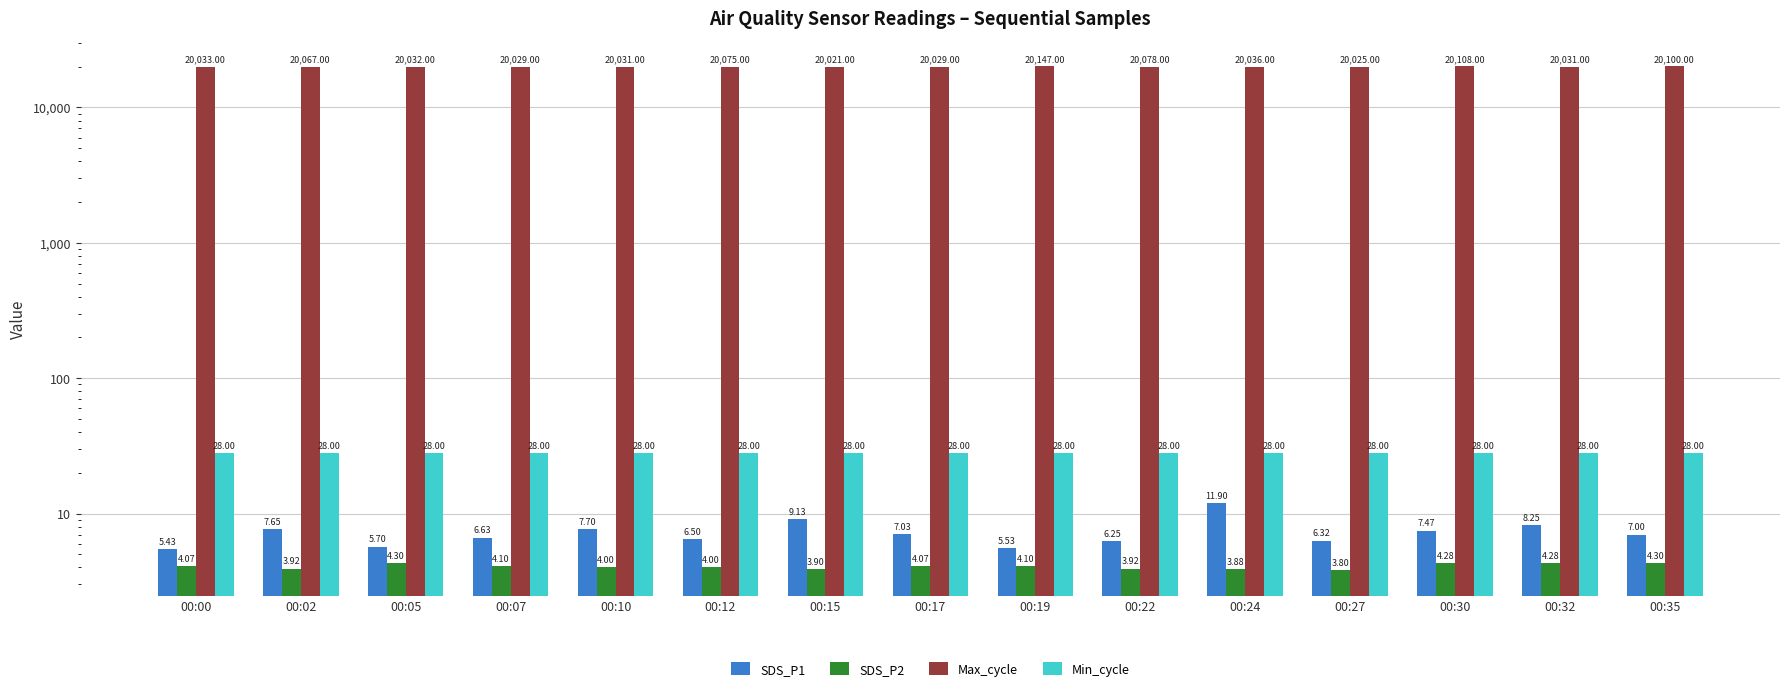

What is the value of the Max_cycle bar at the 9th from the left?

20147.0